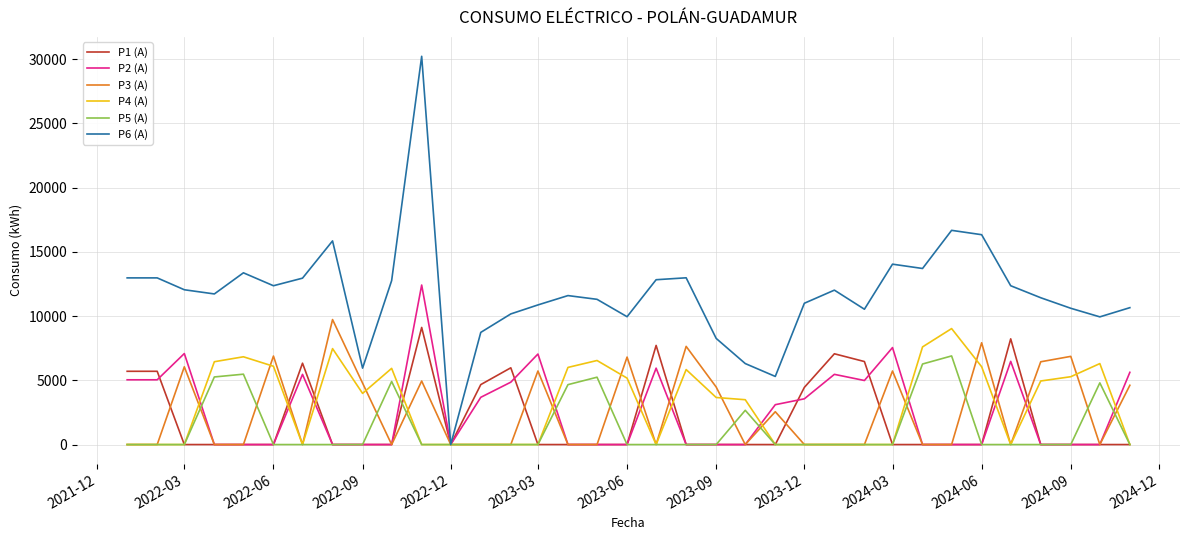

What is the maximum value shown in the chart?

30232